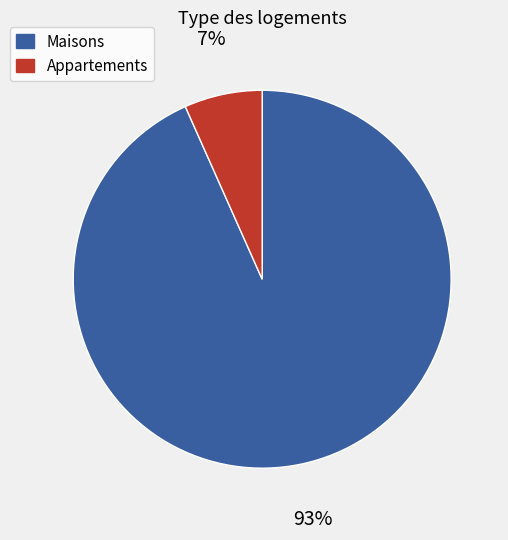

Is there a majority slice in this chart?

Yes